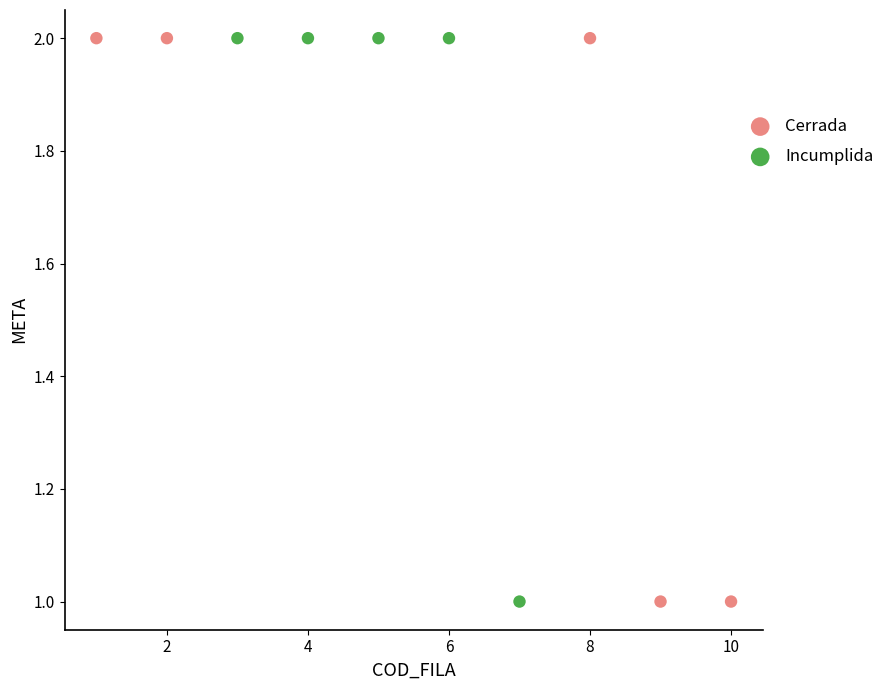

What are all the series names shown in the legend?

Cerrada, Incumplida